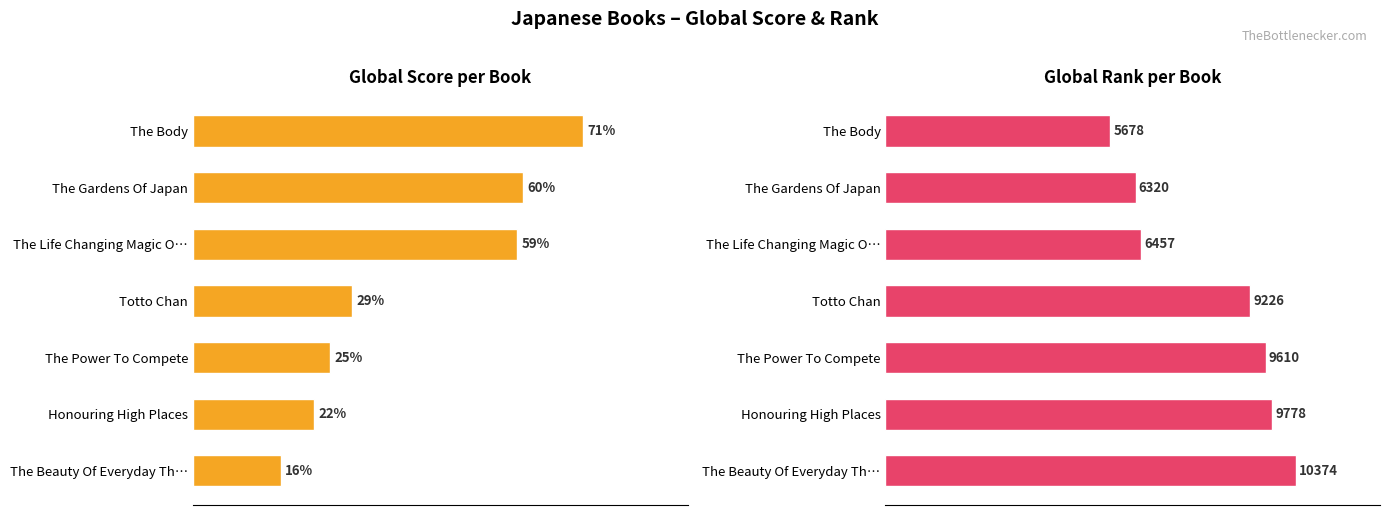

Is the value of Global Score at The Body greater than the value of Global Rank at The Life Changing Magic O…?

No